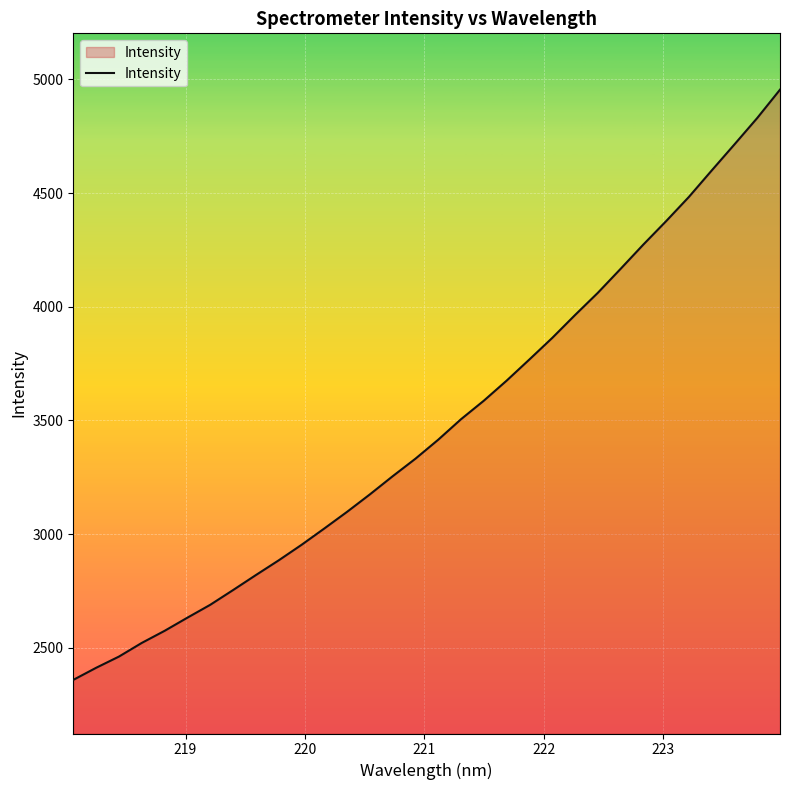

What is the difference between the maximum and minimum values?

2596.4